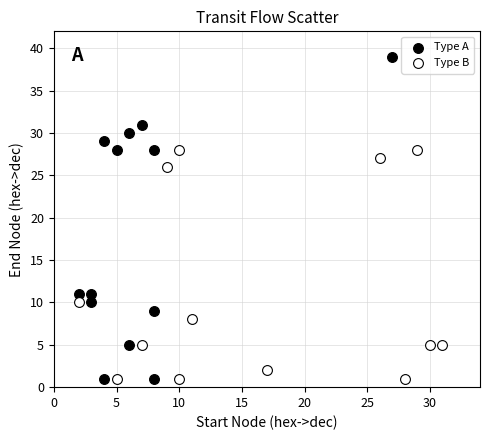

Which series contains the highest Y value?

Type A